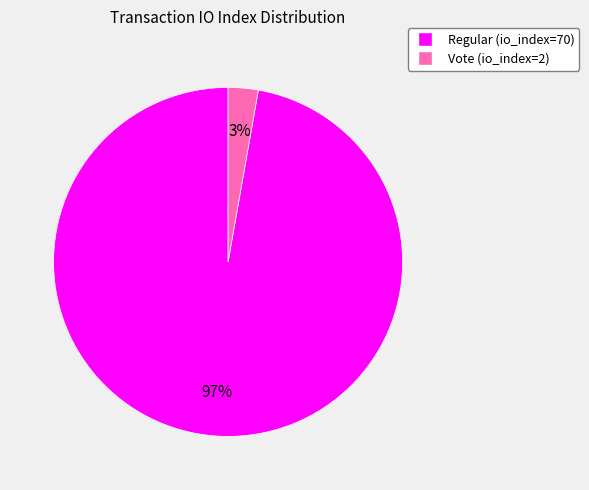

Between Vote (io_index=2) and Regular (io_index=70), which is larger?

Regular (io_index=70)